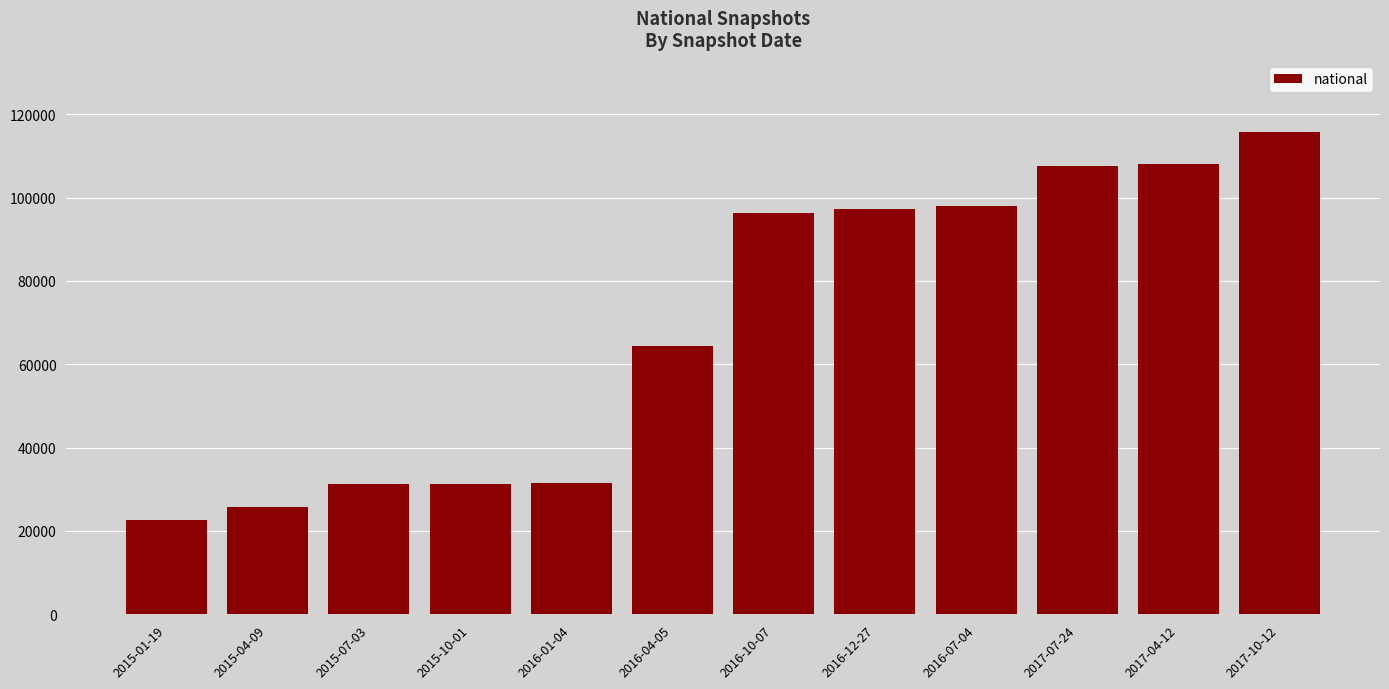

What is the difference between the second highest and second lowest values?

82391